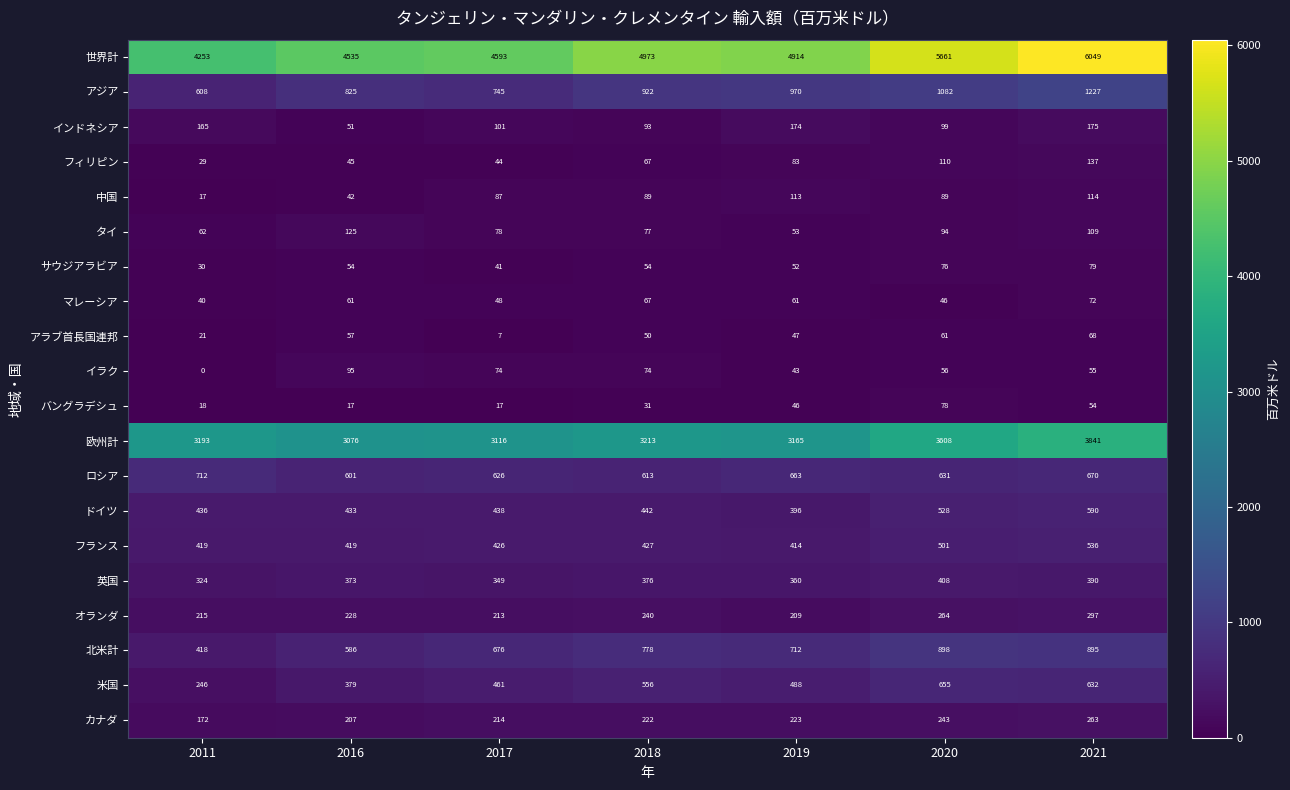

Which category has the highest value across all series?

2021